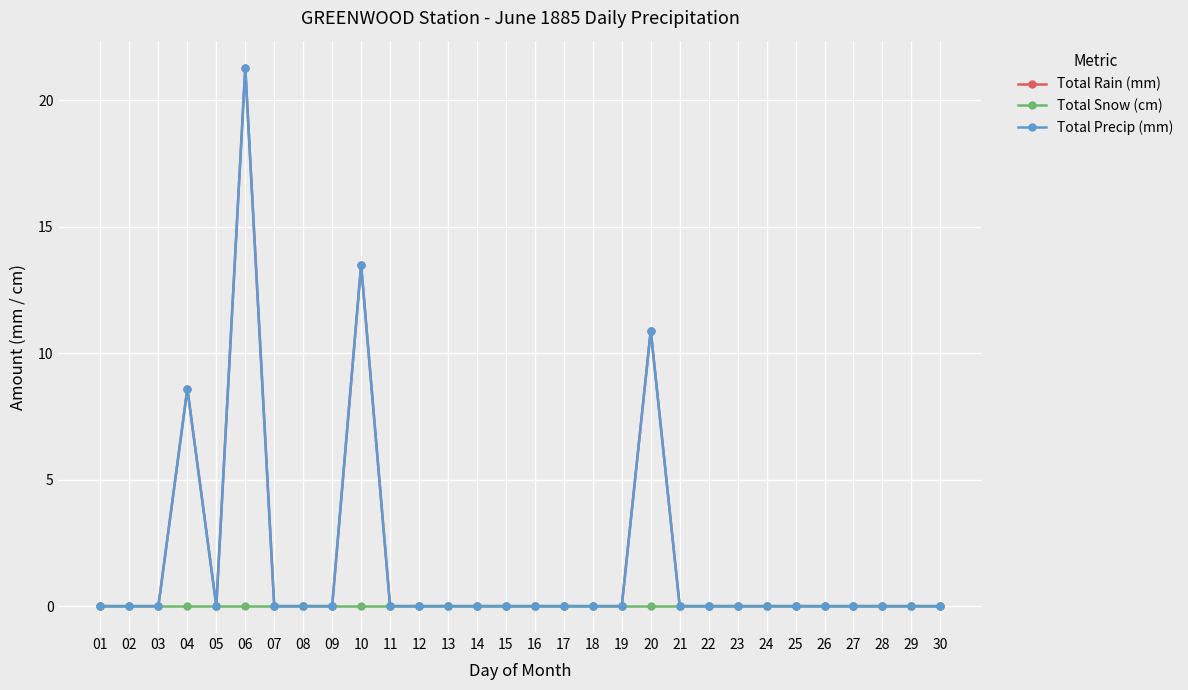

Does the chart display data point markers on the line(s)?

Yes